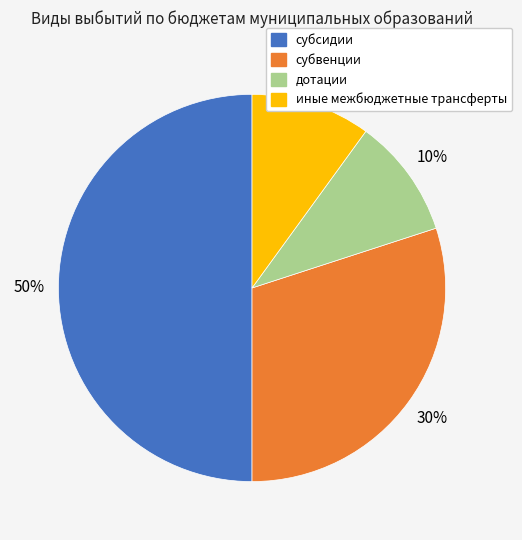

Do субвенции and дотации together represent more than half of the pie?

No